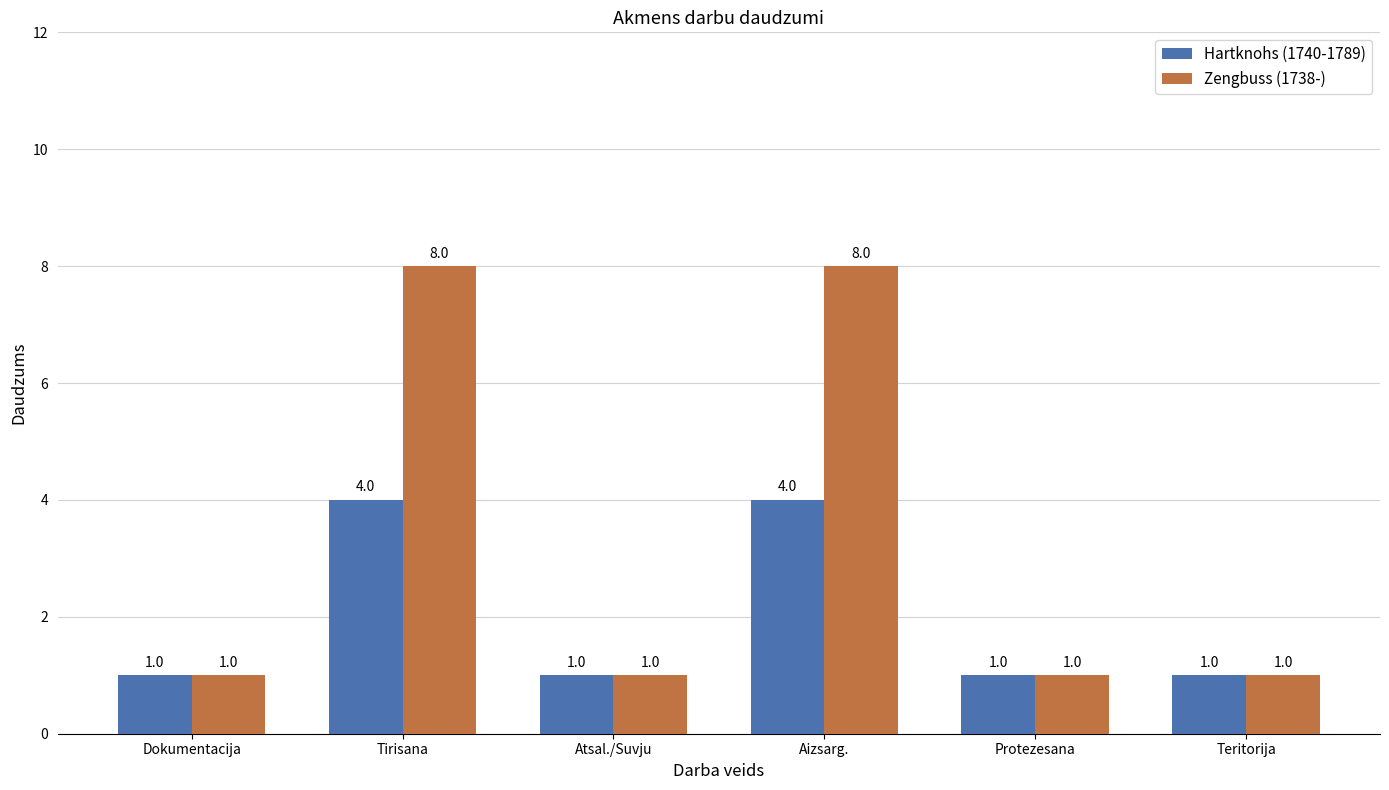

Which series has the widest spread of values?

Zengbuss (1738-)